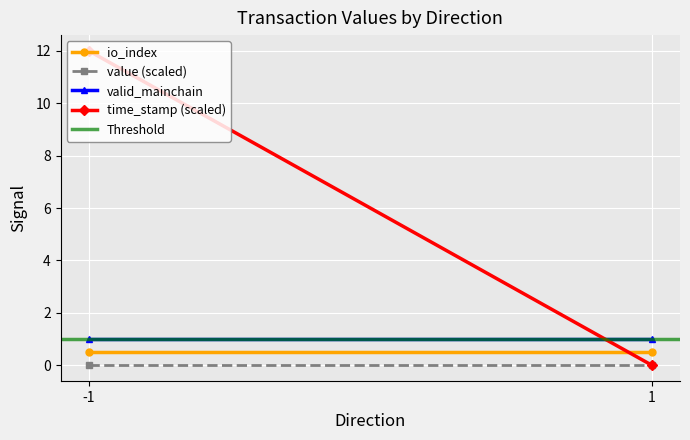

Which has a higher value, -1 or 1?

-1